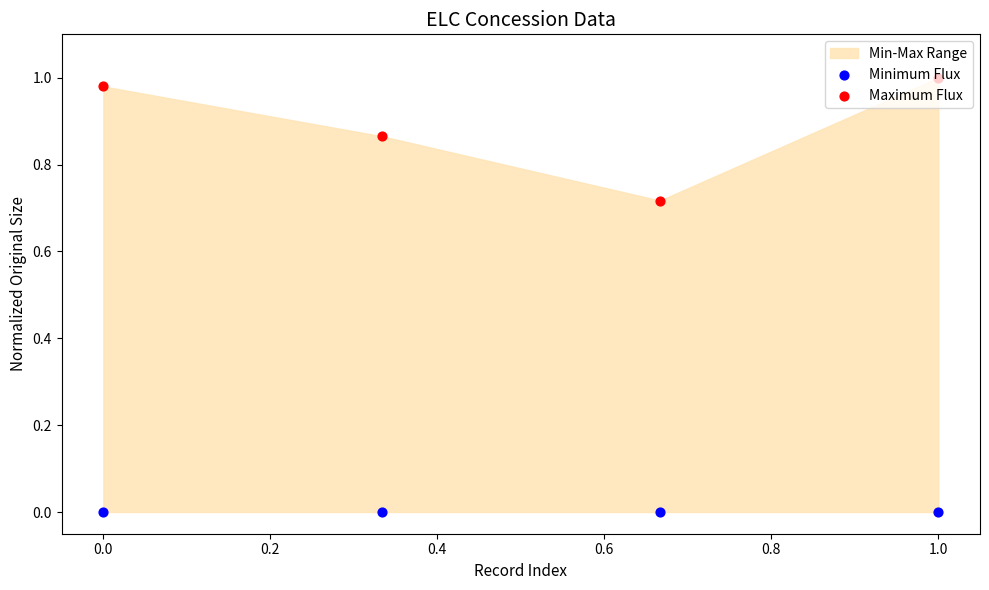

Which series has the largest Y range (max minus min)?

Maximum Flux